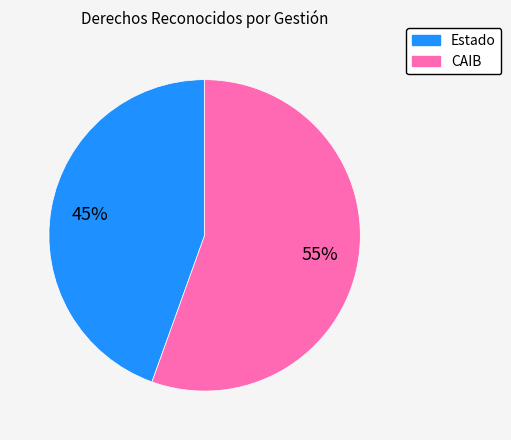

Count the number of slices in the pie.

2